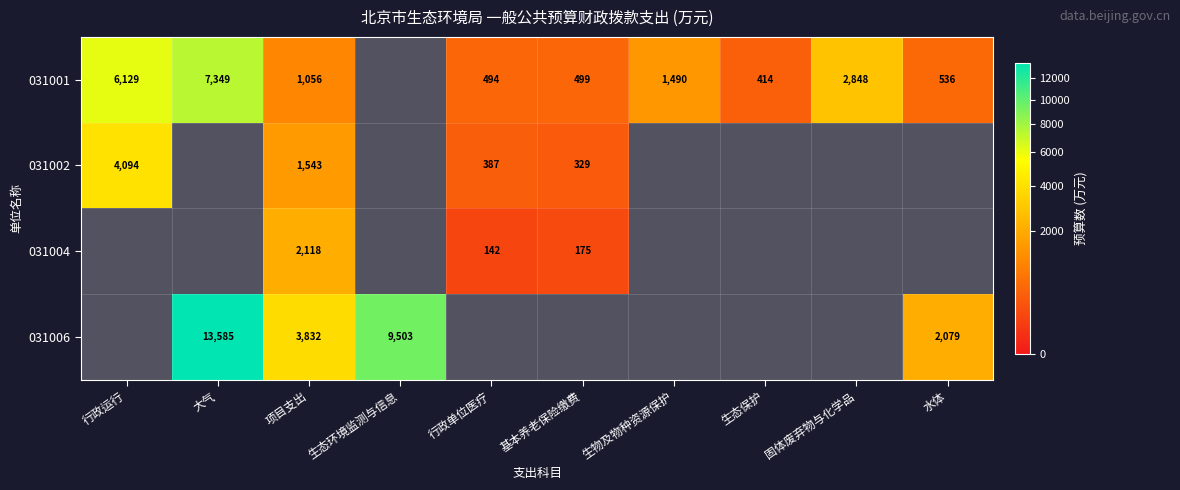

What is the greatest value displayed?

13585.1